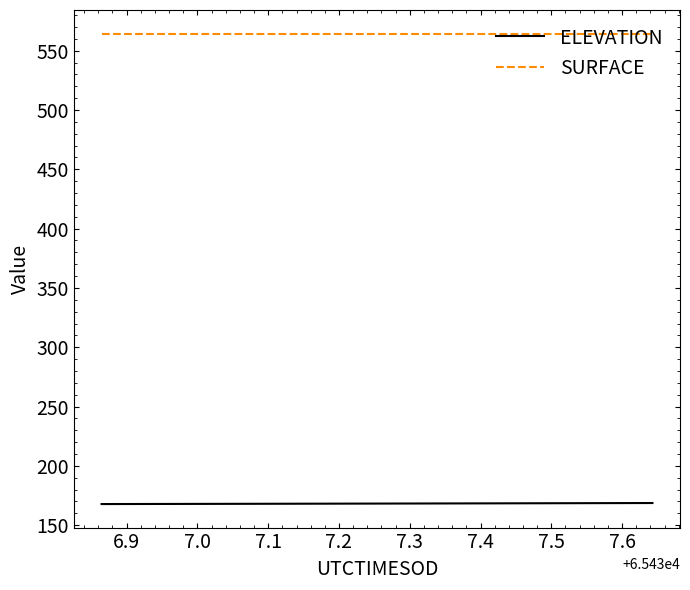

Which series has the largest total across all categories?

SURFACE